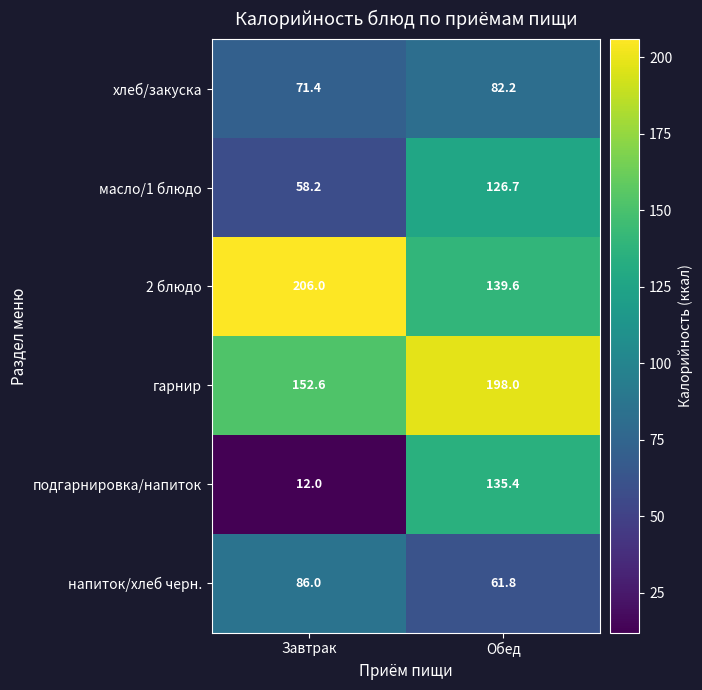

How many categories are shown in the chart?

2